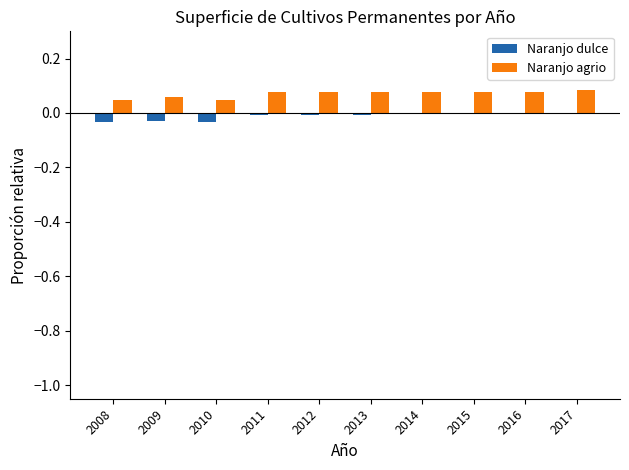

What are all the series names shown in the legend?

Naranjo dulce, Naranjo agrio